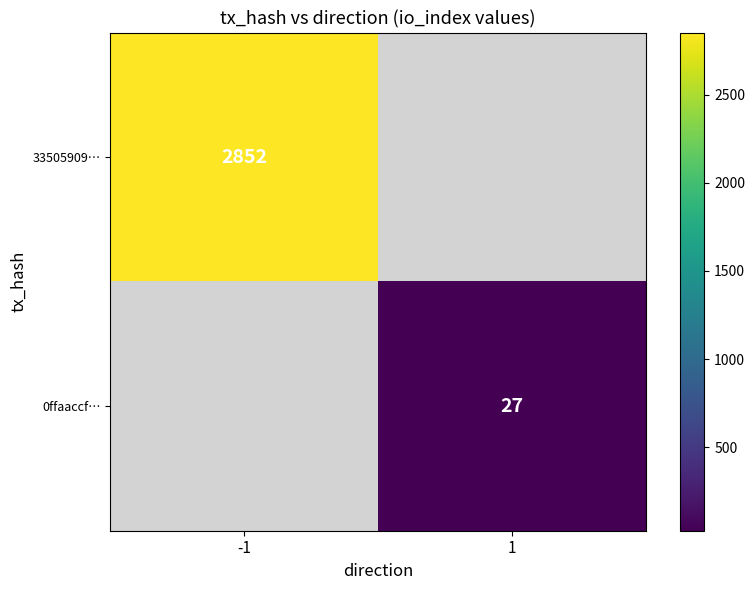

What is the maximum value shown in the chart?

2852.0